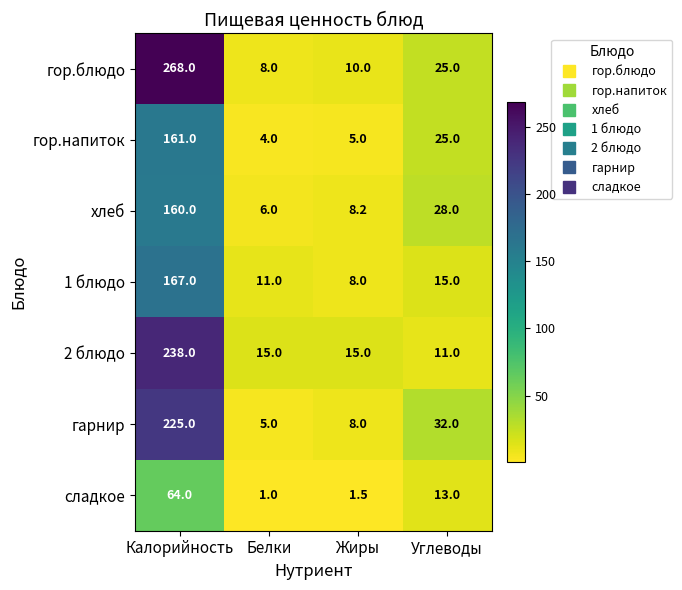

Read the сладкое value at Углеводы.

13.0